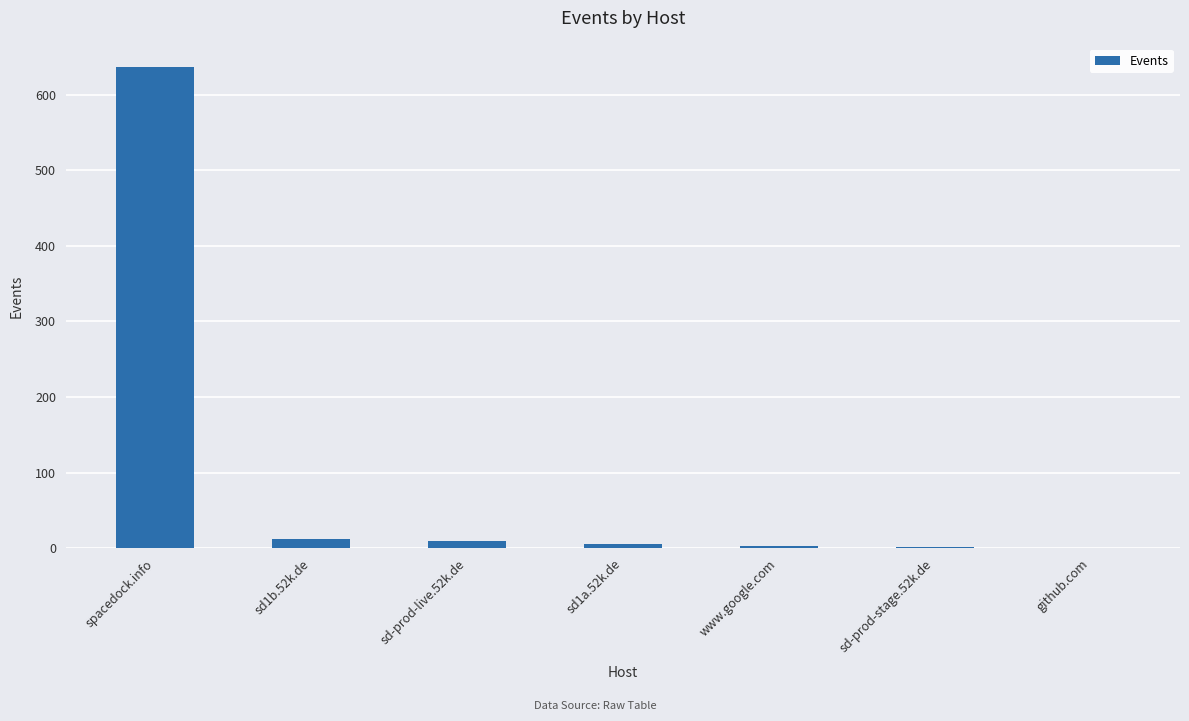

Where is the data nearest to the value 318?

sd1b.52k.de